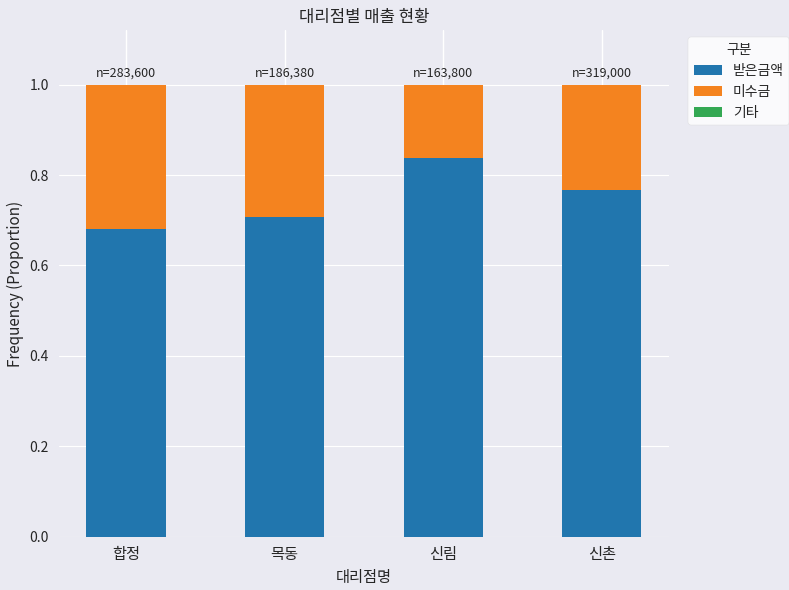

Which category has the highest value in the 받은금액 series?

신림